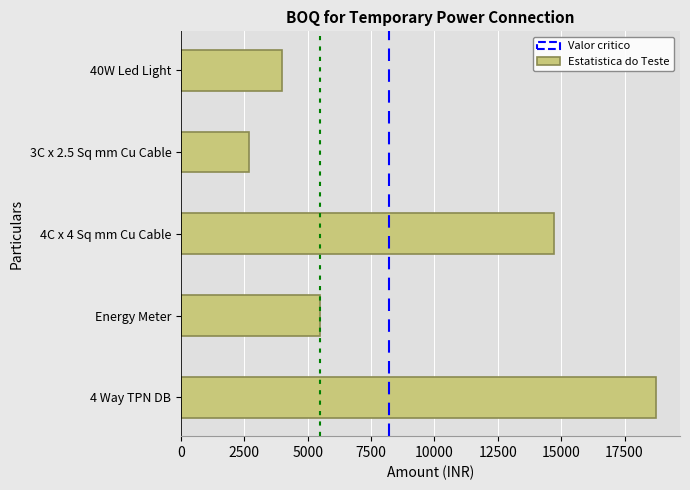

Reading top to bottom, what are all the values shown in this chart?

40W Led Light=4000	3C x 2.5 Sq mm Cu Cable=2700	4C x 4 Sq mm Cu Cable=14700	Energy Meter=5500	4 Way TPN DB=18750